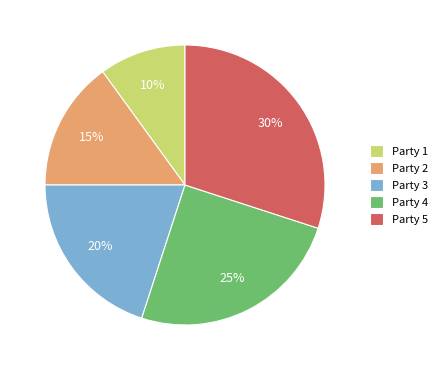

What is the ratio of the value at Party 4 to the value at Party 2?

1.7